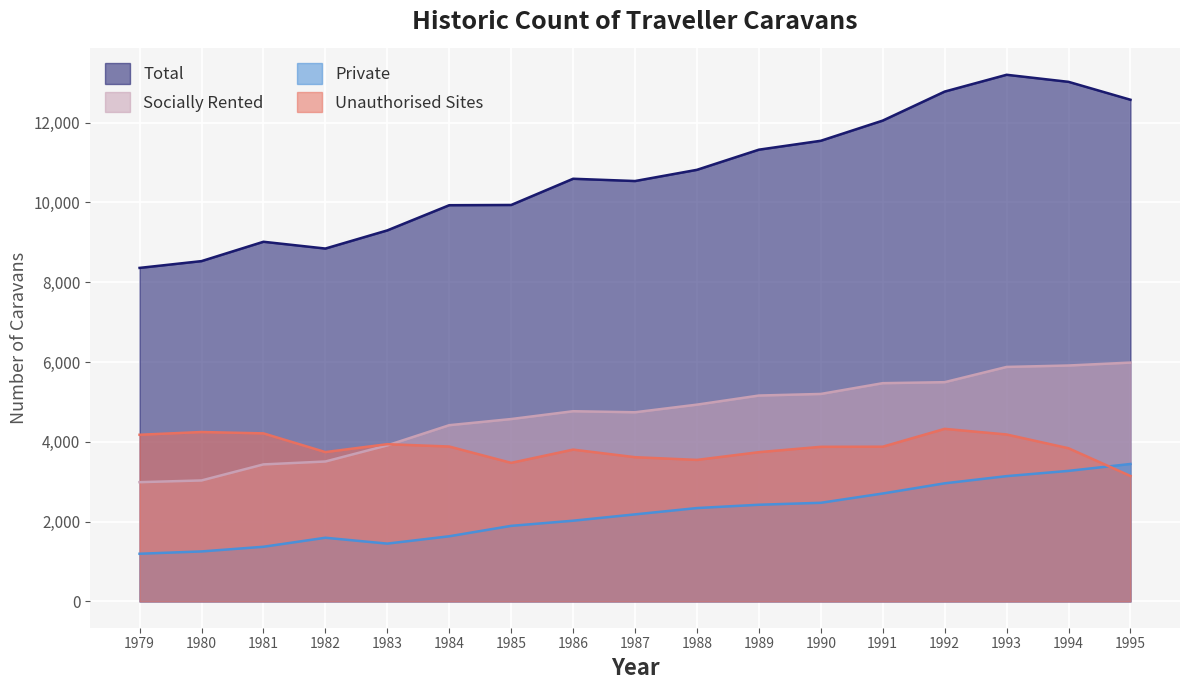

At which category does Private reach its first local peak?

1982